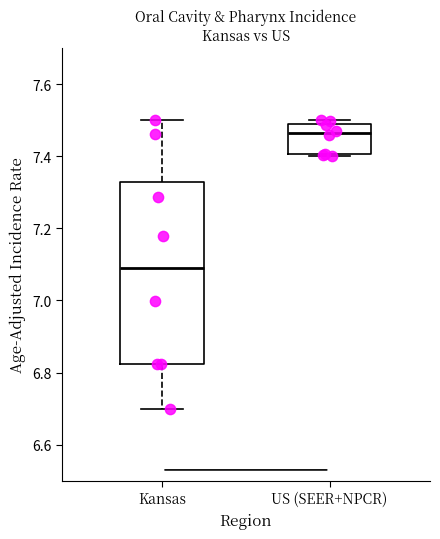

Where does the median line of the box for US (SEER+NPCR) sit on the y-axis? The values are not printed on the chart, so give them approximately, as read against the axis.

7.46